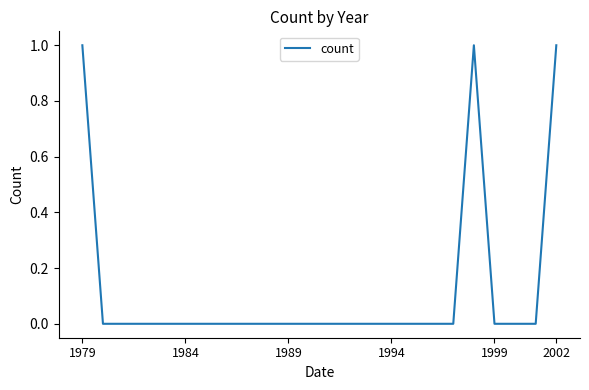

How many values are between 0 and 1?

24